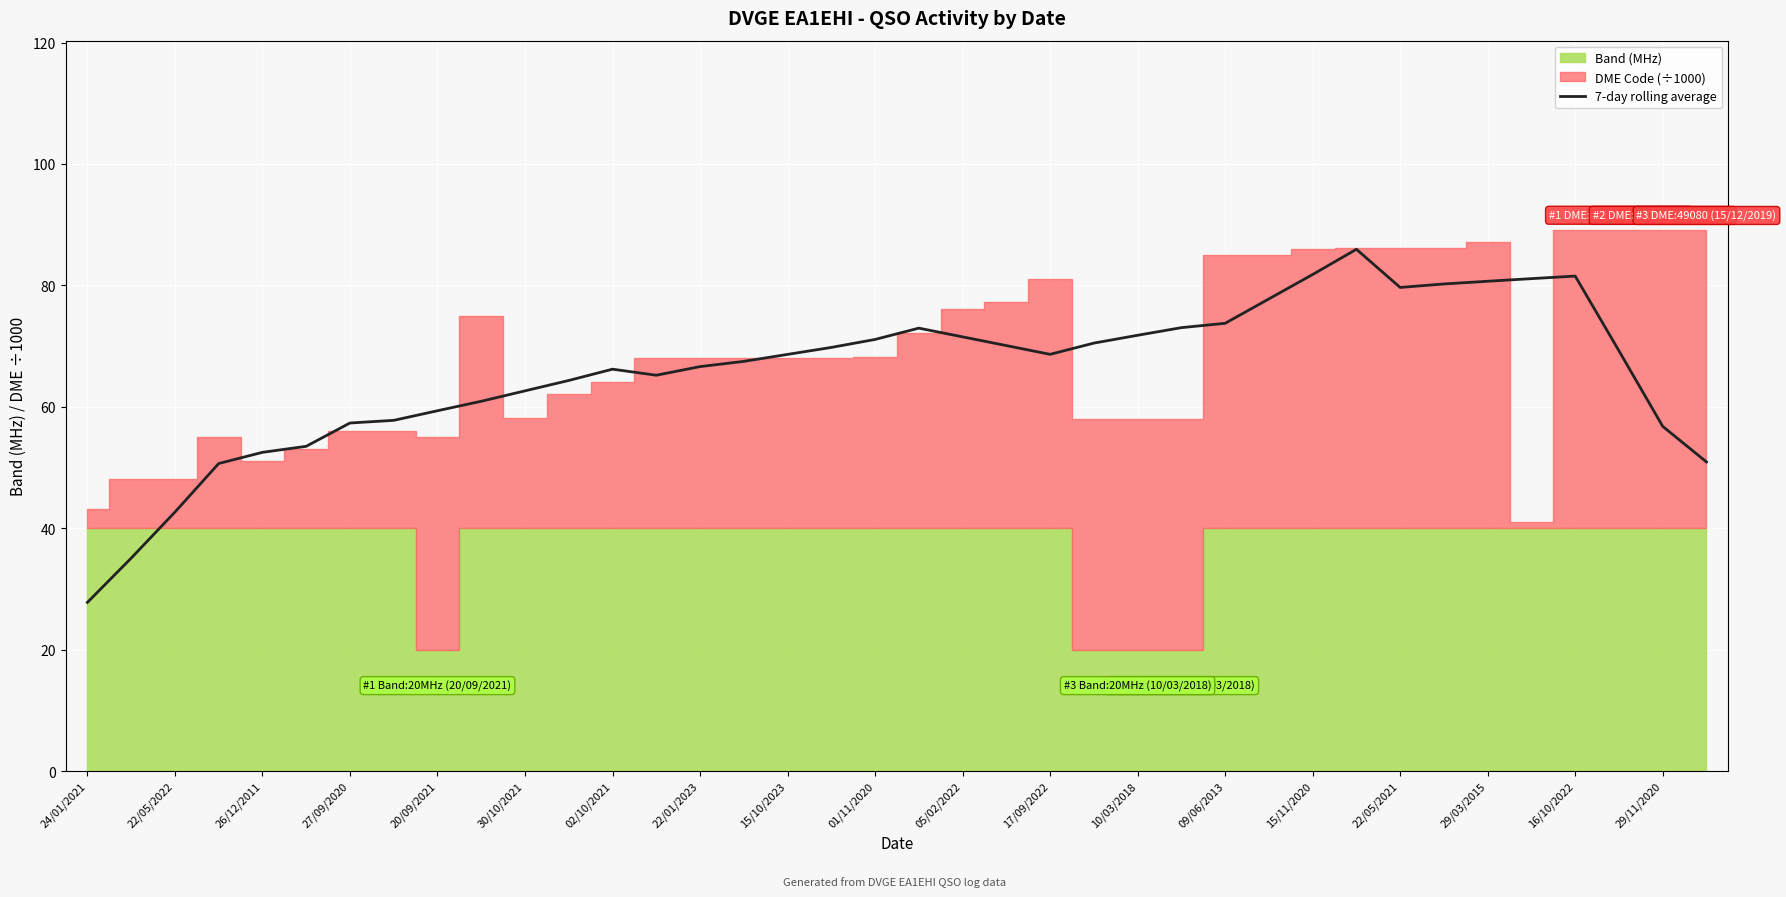

Reading right to left, extract all data points from this chart.

50.9	56.8	69.2	81.5	81.1	80.7	80.2	79.7	85.9	81.8	77.8	73.8	73.0	71.8	70.5	68.6	70.1	71.5	73.0	71.1	69.8	68.6	67.5	66.6	65.2	66.2	64.3	62.6	60.9	59.3	57.8	57.3	53.5	52.5	50.7	42.6	35.1	27.8